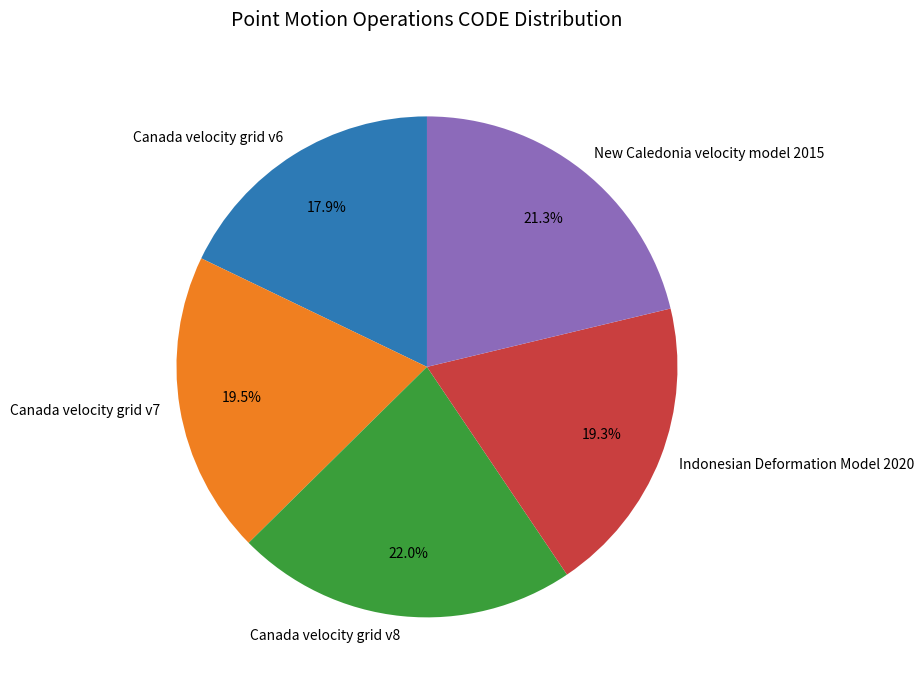

To the nearest percent, what is the combined percentage of Canada velocity grid v8 and Canada velocity grid v6?

40%